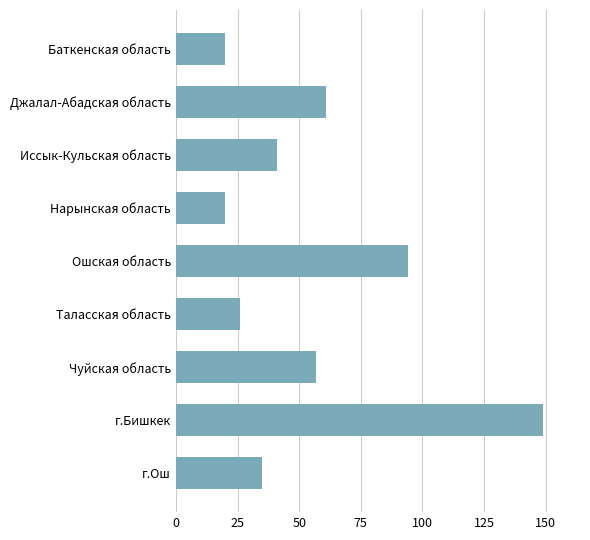

Which label corresponds to the largest value in the chart?

г.Бишкек